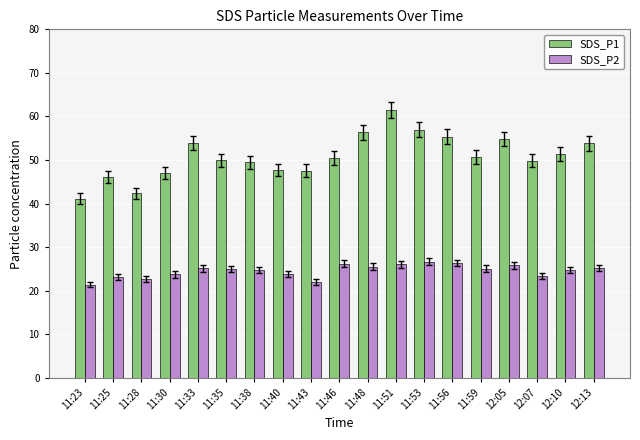

The value of SDS_P1 at 11:40 is 65.1. True or false?

False